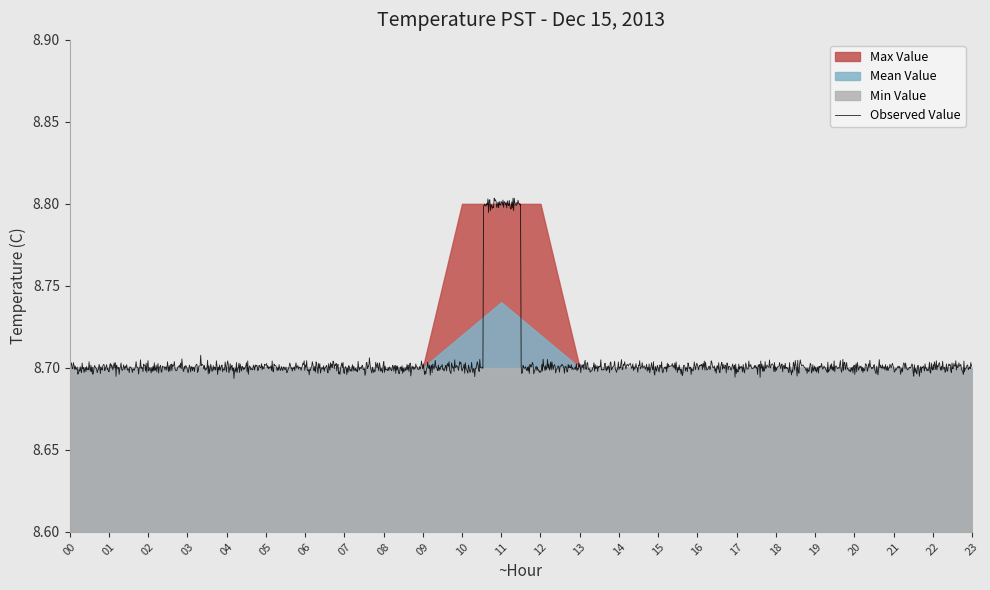

Does the chart have visible grid lines?

No